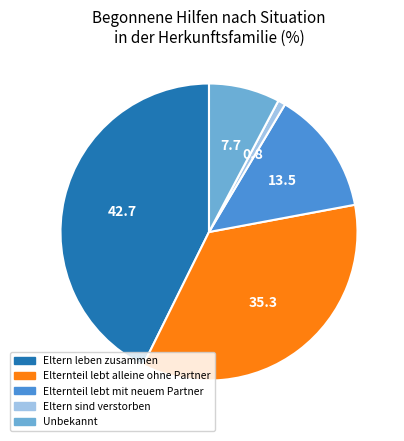

Does any single category account for the majority?

No